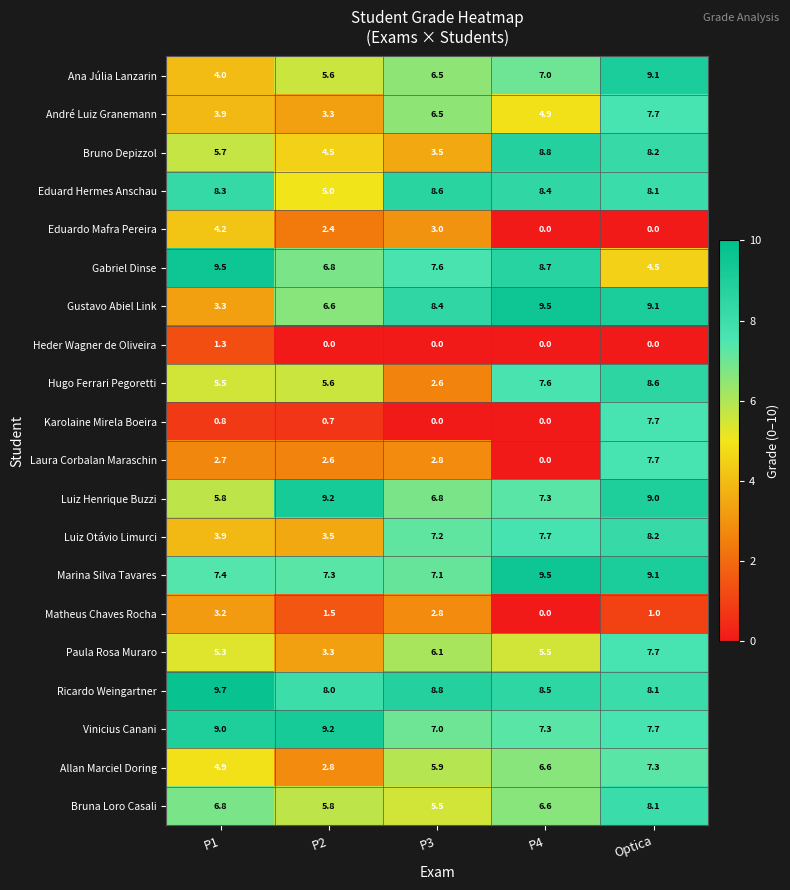

List the labels in order of Matheus Chaves Rocha value, largest first.

P1, P3, P2, Optica, P4